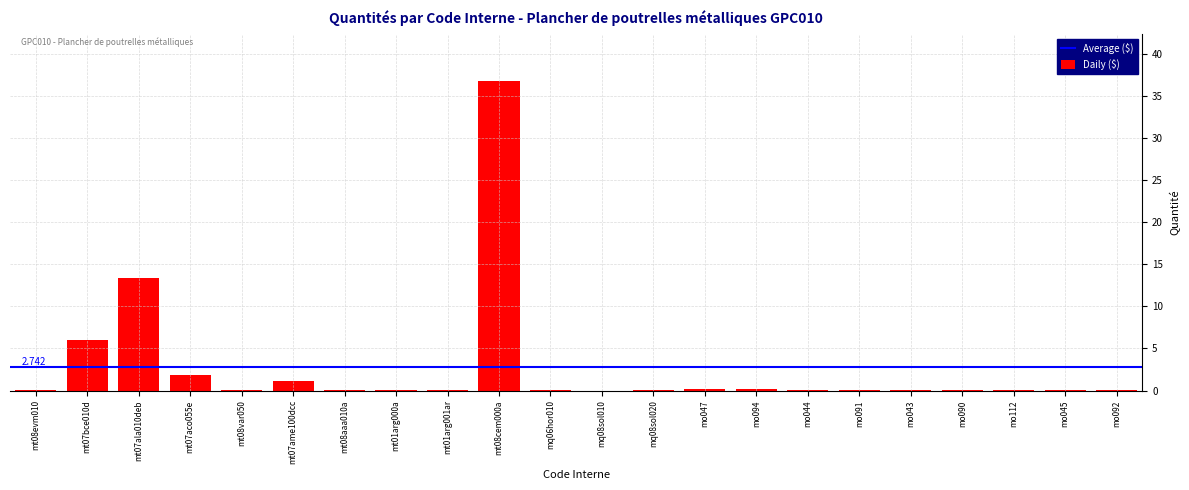

The chart shows a value of 23.4 at mt07ala010deb. True or false?

False